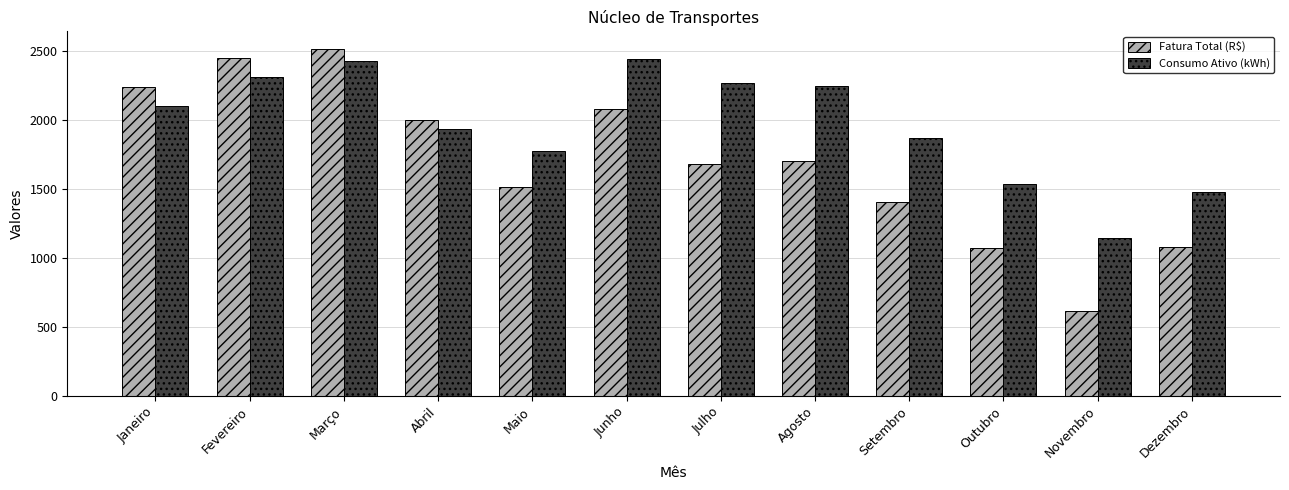

What is the label of the 6th bar from the left?

Junho